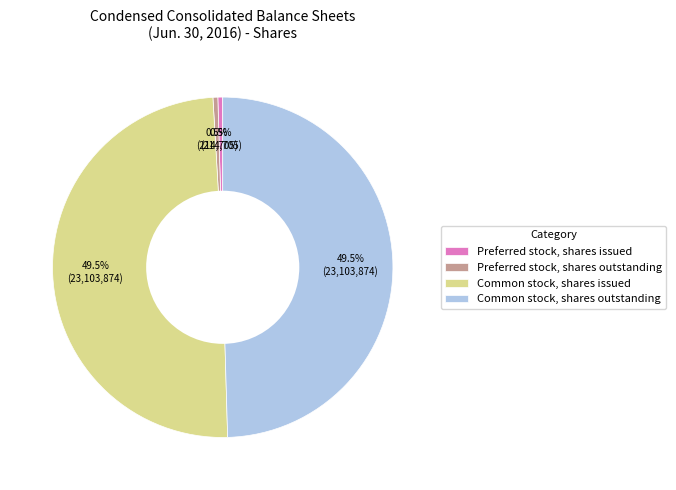

Count the number of slices in the pie.

4